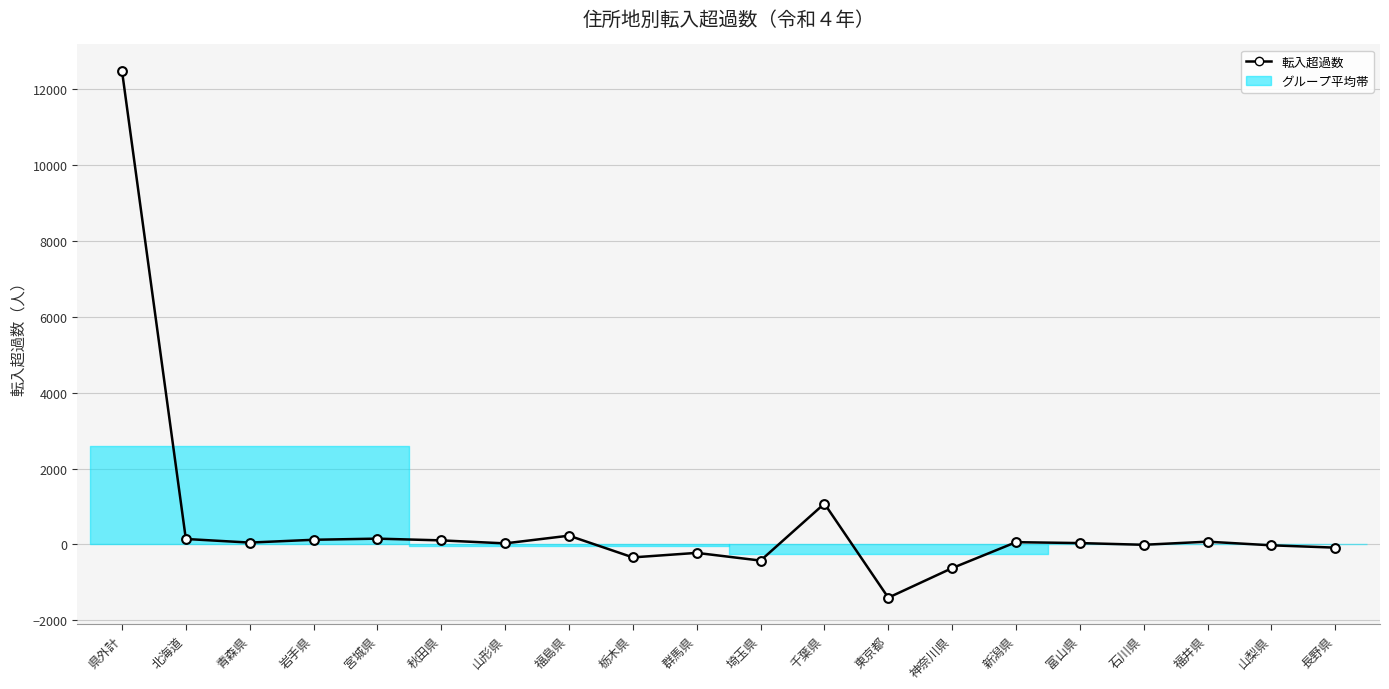

What is the change in value from 千葉県 to 石川県?

-1084